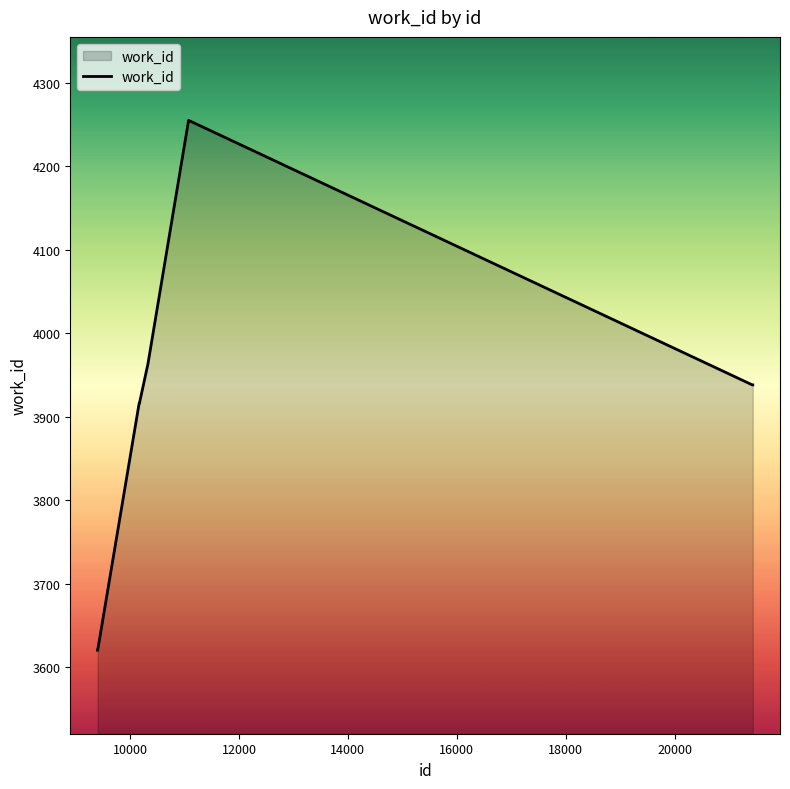

What is the difference between the maximum and minimum values?

635